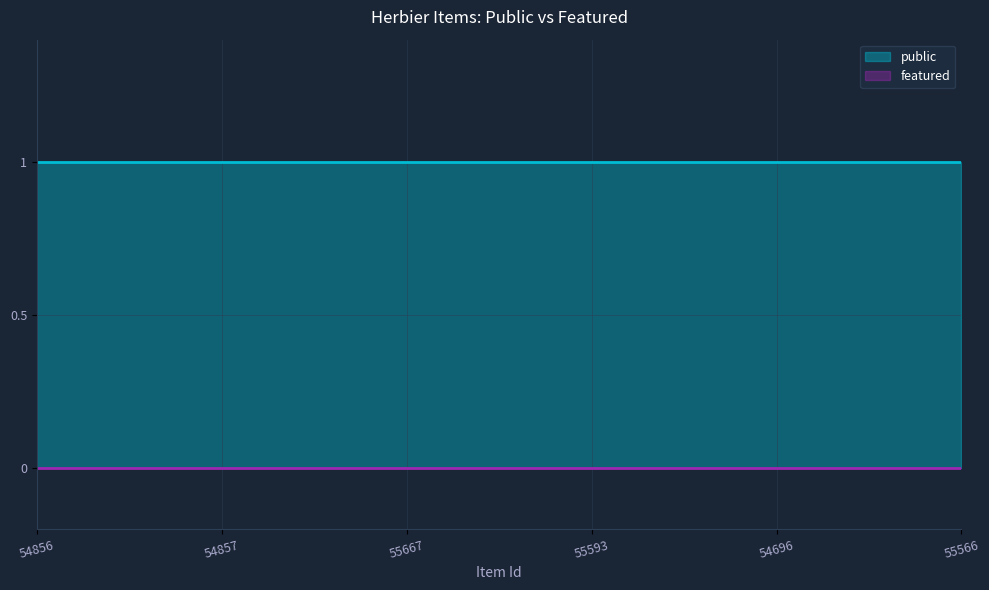

True or false: featured and public cross at least once.

False